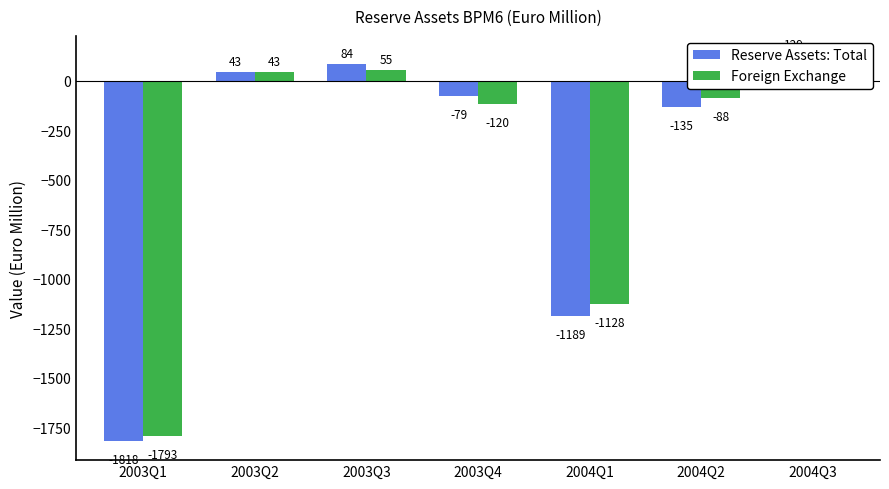

The value of Reserve Assets: Total at 2004Q1 is -1189. True or false?

True